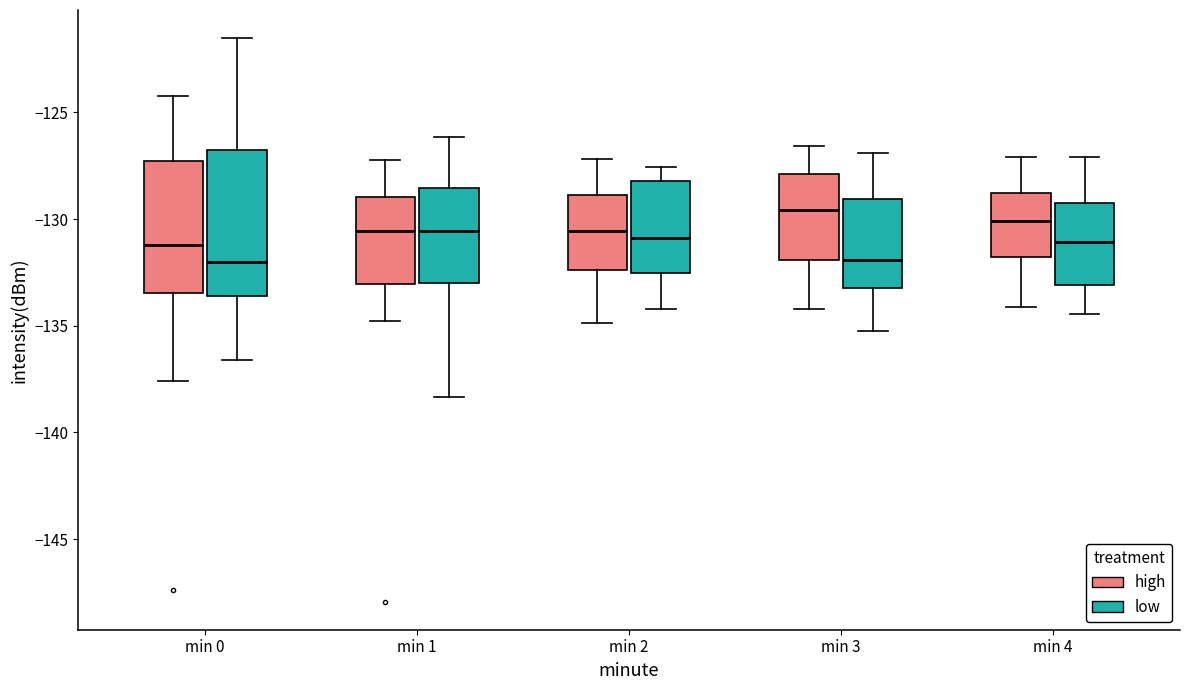

Which box is the tallest, from its lower edge to its upper edge?

min 0 (low)